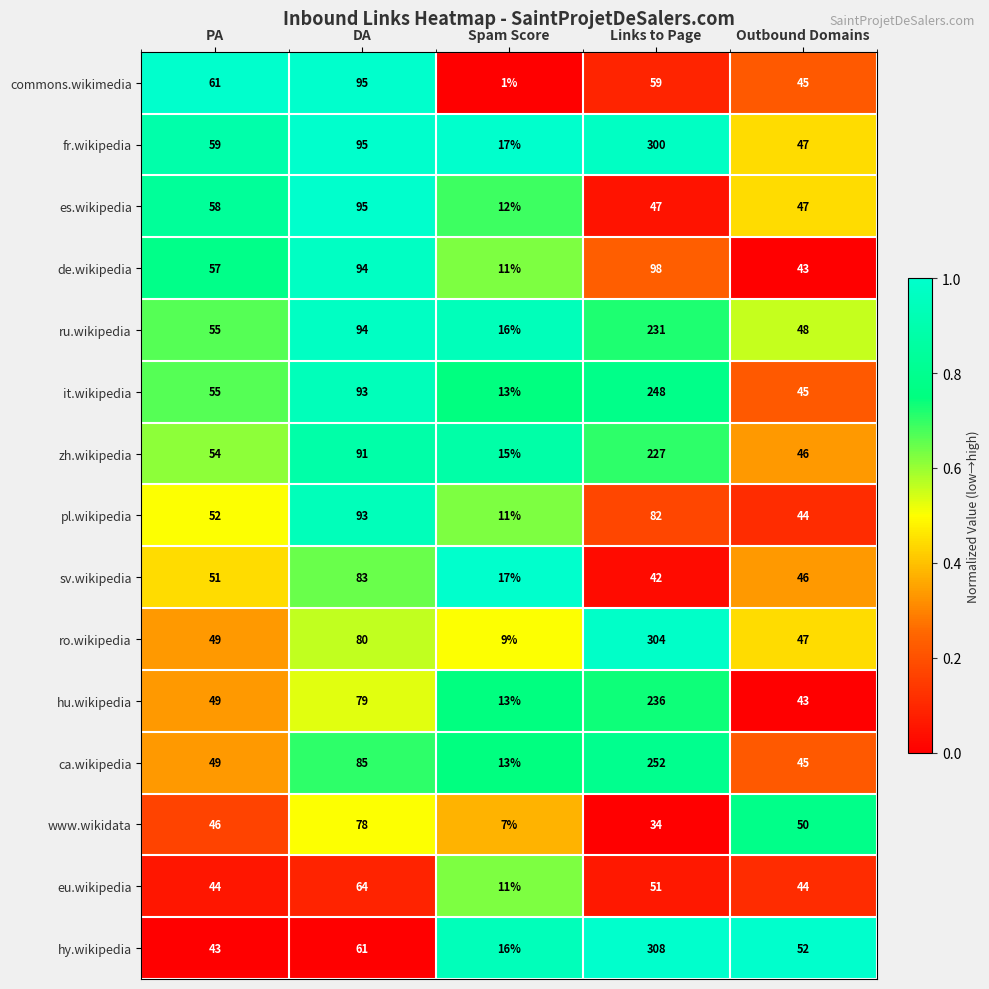

How many data points in hu.wikipedia are less than 49?

2